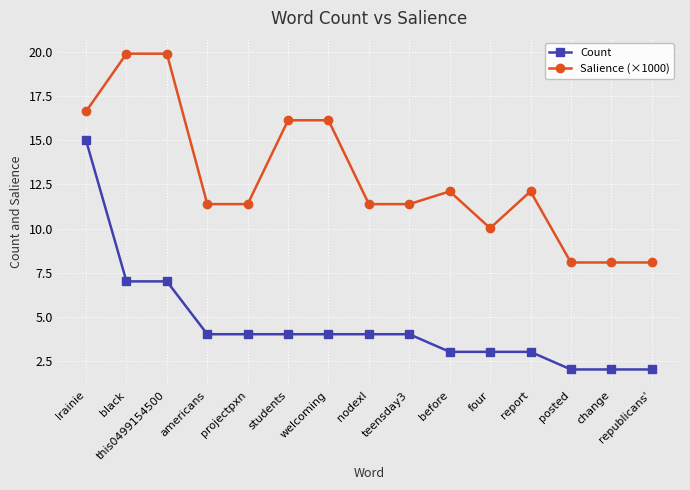

What is the total value across all series at republicans'?

10.1